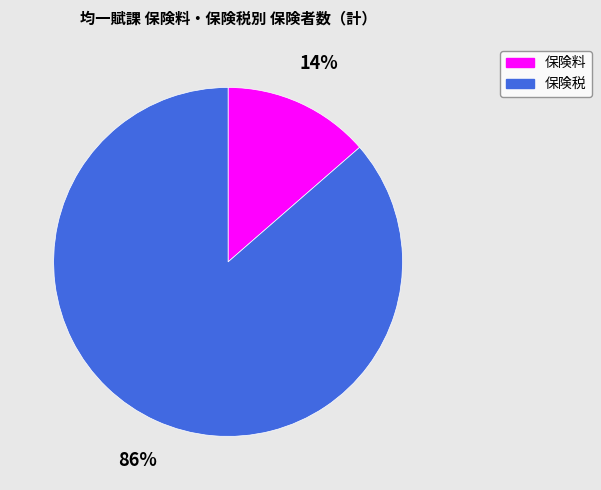

Which category has the biggest portion of the pie?

保険税